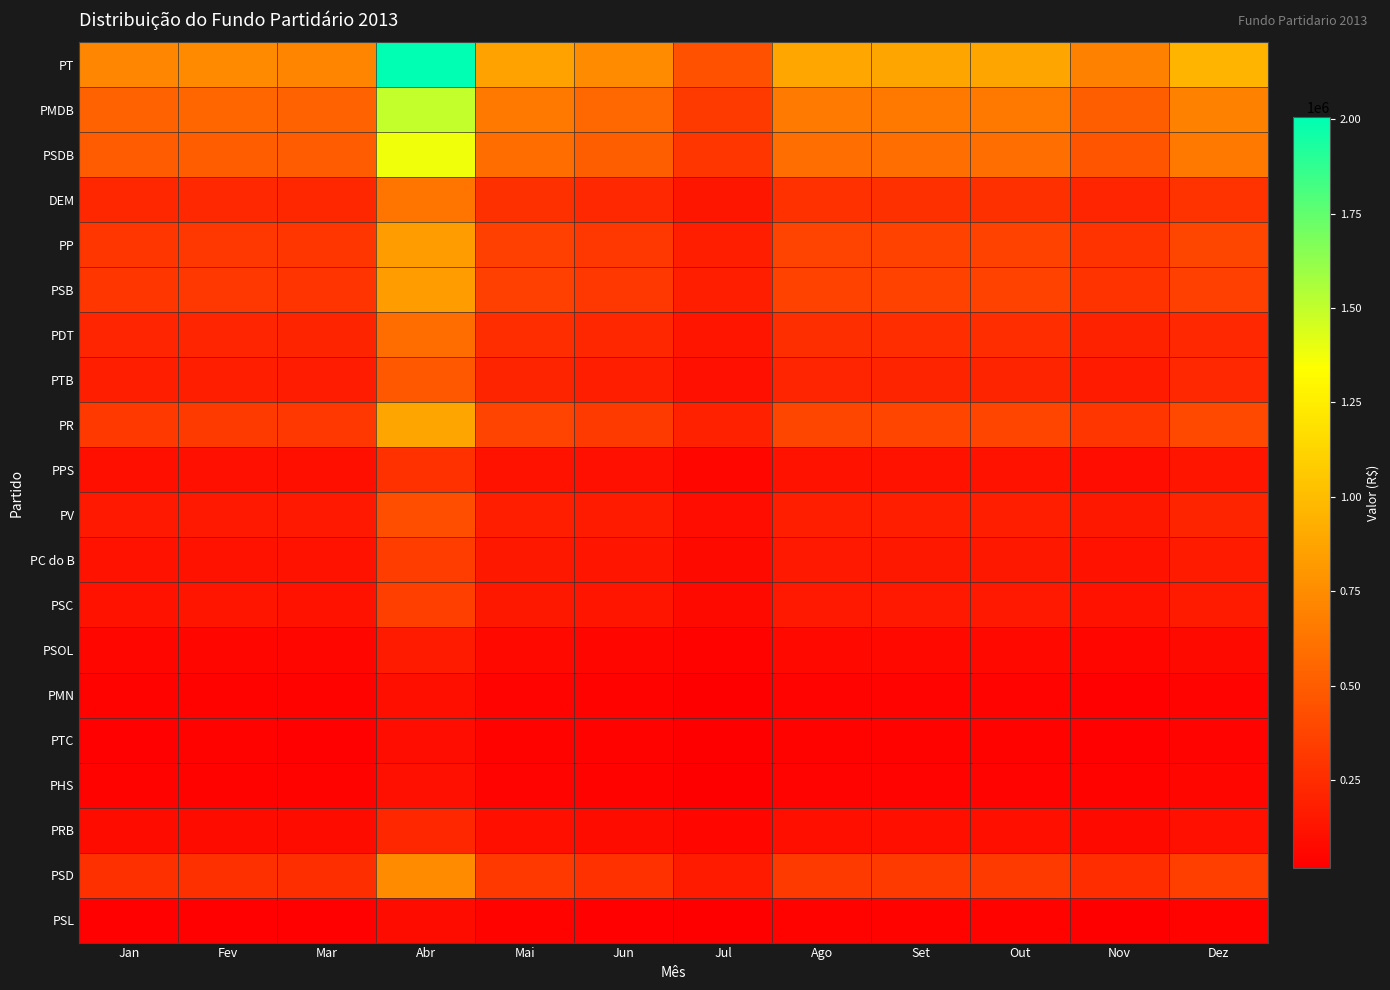

Reading right to left, extract all data points from this chart.

PT: Dez=964612.4	Nov=689612.5	Out=875931.9	Set=871800.8	Ago=881018.1	Jul=438668.9	Jun=747346.2	Mai=856818.6	Abr=2005129.9	Mar=714217.1	Fev=735500.7	Jan=720304.5
PMDB: Dez=688929.9	Nov=513823.0	Out=653531.3	Set=650254.2	Ago=657546.3	Jul=327399.7	Jun=557780.5	Mai=639485.1	Abr=1496525.0	Mar=533054.6	Fev=548939.6	Jan=537536.3
PSDB: Dez=649766.7	Nov=467956.2	Out=595573.4	Set=592518.9	Ago=599309.3	Jul=298402.8	Jun=514231.5	Mai=589557.0	Abr=1379683.0	Mar=491436.1	Fev=506080.8	Jan=495548.9
DEM: Dez=285307.3	Nov=212724.8	Out=272695.7	Set=270881.0	Ago=274876.5	Jul=136864.1	Jun=233171.0	Mai=267326.5	Abr=625597.8	Mar=222834.8	Fev=229475.2	Jan=224566.9
PP: Dez=389181.6	Nov=286051.6	Out=365312.0	Set=363141.7	Ago=367938.8	Jul=183200.9	Jun=312113.5	Mai=357832.6	Abr=837400.6	Mar=298277.8	Fev=307166.5	Jan=300678.6
PSB: Dez=358358.6	Nov=284726.7	Out=363608.3	Set=361444.5	Ago=366226.9	Jul=182348.5	Jun=310661.4	Mai=356167.7	Abr=833504.4	Mar=296890.0	Fev=305737.3	Jan=299278.5
PDT: Dez=232855.0	Nov=201044.1	Out=257725.1	Set=255968.0	Ago=259833.8	Jul=129374.2	Jun=220410.7	Mai=252697.0	Abr=591361.8	Mar=210640.1	Fev=216917.1	Jan=212264.1
PTB: Dez=229287.1	Nov=163593.2	Out=210344.6	Set=208769.3	Ago=212225.0	Jul=105669.2	Jun=180025.3	Mai=206395.9	Abr=483007.8	Mar=172044.9	Fev=177171.9	Jan=173326.9
PR: Dez=392373.8	Nov=298918.3	Out=381578.6	Set=379345.8	Ago=384283.8	Jul=191339.2	Jun=325978.5	Mai=373728.6	Abr=874600.4	Mar=311528.2	Fev=320811.8	Jan=314046.5
PPS: Dez=131836.1	Nov=94271.7	Out=121985.5	Set=120749.5	Ago=123440.3	Jul=61462.3	Jun=104956.9	Mai=120331.5	Abr=281599.5	Mar=100304.3	Fev=103293.4	Jan=100950.4
PV: Dez=204526.0	Nov=144914.3	Out=186710.3	Set=185225.8	Ago=188476.9	Jul=93844.8	Jun=159880.3	Mai=183300.1	Abr=428958.9	Mar=152793.0	Fev=157346.2	Jan=153904.3
PC do B: Dez=165120.9	Nov=115510.6	Out=149483.5	Set=148142.0	Ago=151070.8	Jul=75219.8	Jun=128149.7	Mai=146921.5	Abr=343825.5	Mar=122468.9	Fev=126118.5	Jan=123311.4
PSC: Dez=162499.8	Nov=117516.1	Out=152041.6	Set=150690.2	Ago=153641.2	Jul=76499.7	Jun=130330.1	Mai=149421.4	Abr=349675.6	Mar=124552.7	Fev=128264.4	Jan=125413.7
PSOL: Dez=76025.0	Nov=52090.6	Out=68699.5	Set=67668.1	Ago=69897.7	Jul=34802.8	Jun=59292.5	Mai=67978.1	Abr=159081.7	Mar=56664.1	Fev=58352.7	Jan=56923.4
PMN: Dez=48628.8	Nov=32293.1	Out=44212.1	Set=43274.8	Ago=45292.3	Jul=22551.6	Jun=38420.4	Mai=44048.6	Abr=103081.9	Mar=36717.2	Fev=37811.4	Jan=36799.7
PTC: Dez=43170.5	Nov=28433.1	Out=39288.8	Set=38370.4	Ago=40345.3	Jul=20088.4	Jun=34224.0	Mai=39237.5	Abr=91822.9	Mar=32706.9	Fev=33681.5	Jan=32753.8
PHS: Dez=49871.3	Nov=33922.0	Out=46238.9	Set=45293.8	Ago=47328.9	Jul=23565.6	Jun=40147.9	Mai=46029.2	Abr=107716.9	Mar=38368.2	Fev=39511.6	Jan=38465.3
PRB: Dez=108685.4	Nov=75253.1	Out=98537.4	Set=97391.4	Ago=99879.2	Jul=49731.0	Jun=84725.1	Mai=97136.1	Abr=227317.5	Mar=80969.4	Fev=83382.2	Jan=81444.1
PSD: Dez=350129.5	Nov=255515.3	Out=325660.6	Set=323642.5	Ago=328096.4	Jul=163362.9	Jun=278316.2	Mai=319084.6	Abr=746722.3	Mar=265978.7	Fev=273904.8	Jan=268093.2
PSL: Dez=35329.5	Nov=25324.5	Out=34889.1	Set=33987.6	Ago=35924.4	Jul=17887.2	Jun=30473.8	Mai=34938.0	Abr=81761.3	Mar=29122.9	Fev=29990.8	Jan=29138.1